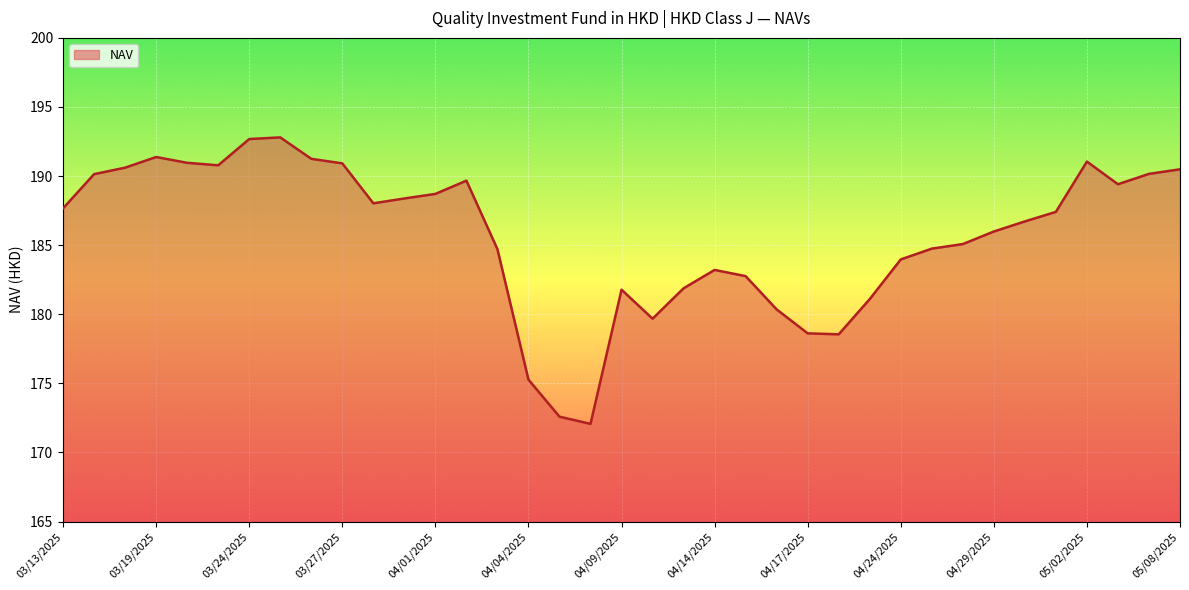

List the labels in order of value, largest first.

03/25/2025, 03/24/2025, 03/19/2025, 03/26/2025, 05/02/2025, 03/20/2025, 03/27/2025, 03/21/2025, 03/18/2025, 05/08/2025, 05/07/2025, 03/14/2025, 04/02/2025, 05/06/2025, 04/01/2025, 03/31/2025, 03/28/2025, 03/13/2025, 05/01/2025, 04/30/2025, 04/29/2025, 04/28/2025, 04/25/2025, 04/03/2025, 04/24/2025, 04/14/2025, 04/15/2025, 04/11/2025, 04/09/2025, 04/23/2025, 04/16/2025, 04/10/2025, 04/17/2025, 04/22/2025, 04/04/2025, 04/07/2025, 04/08/2025